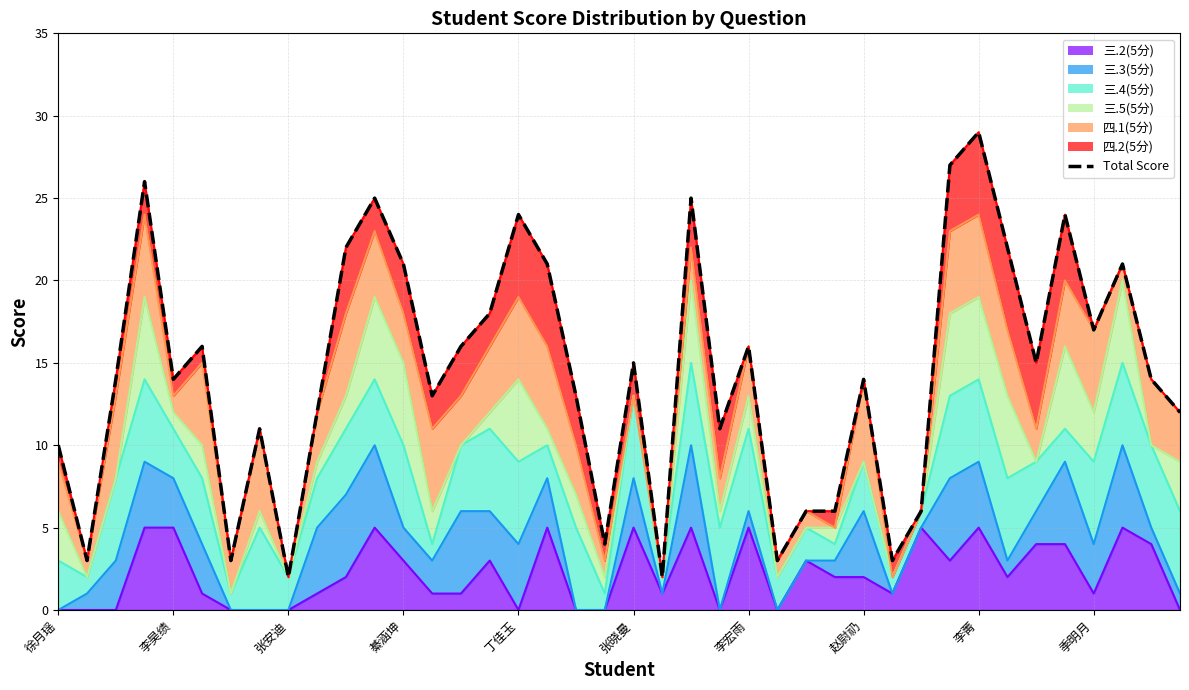

Where is the first local minimum?

李昊绩